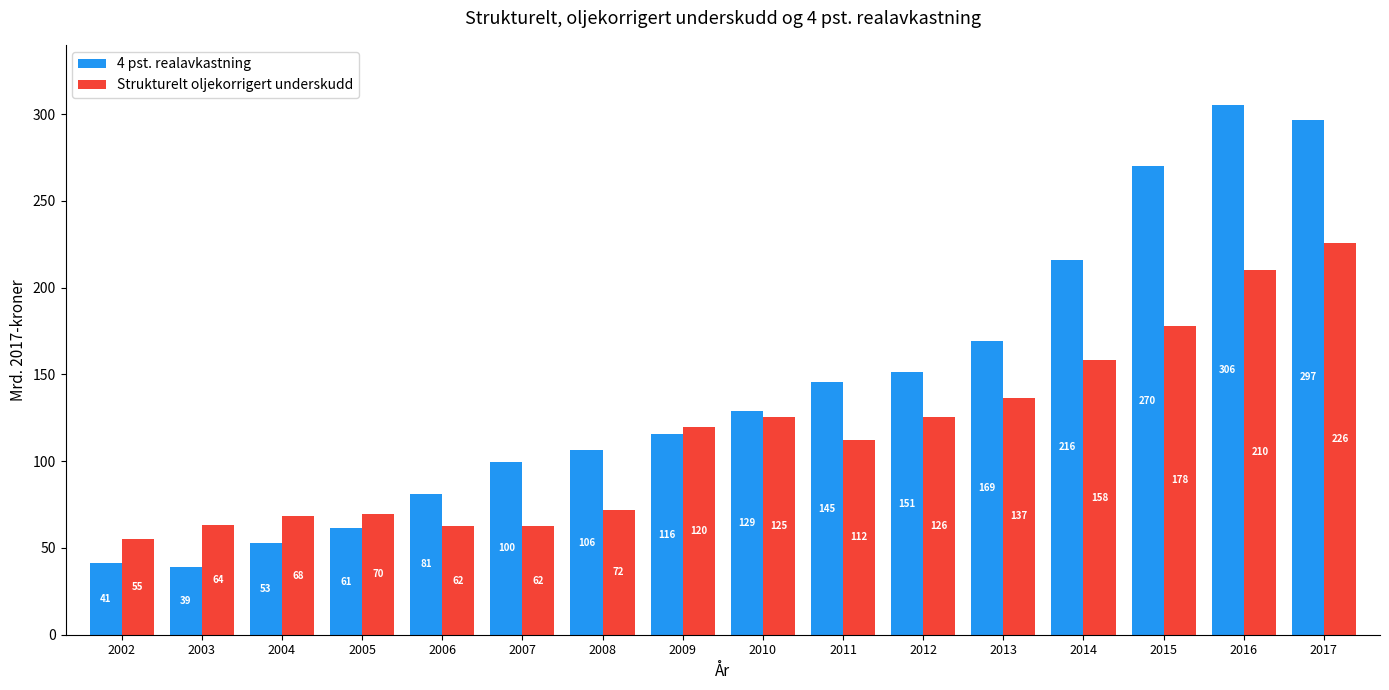

At which category is the sum across all series the highest?

2017